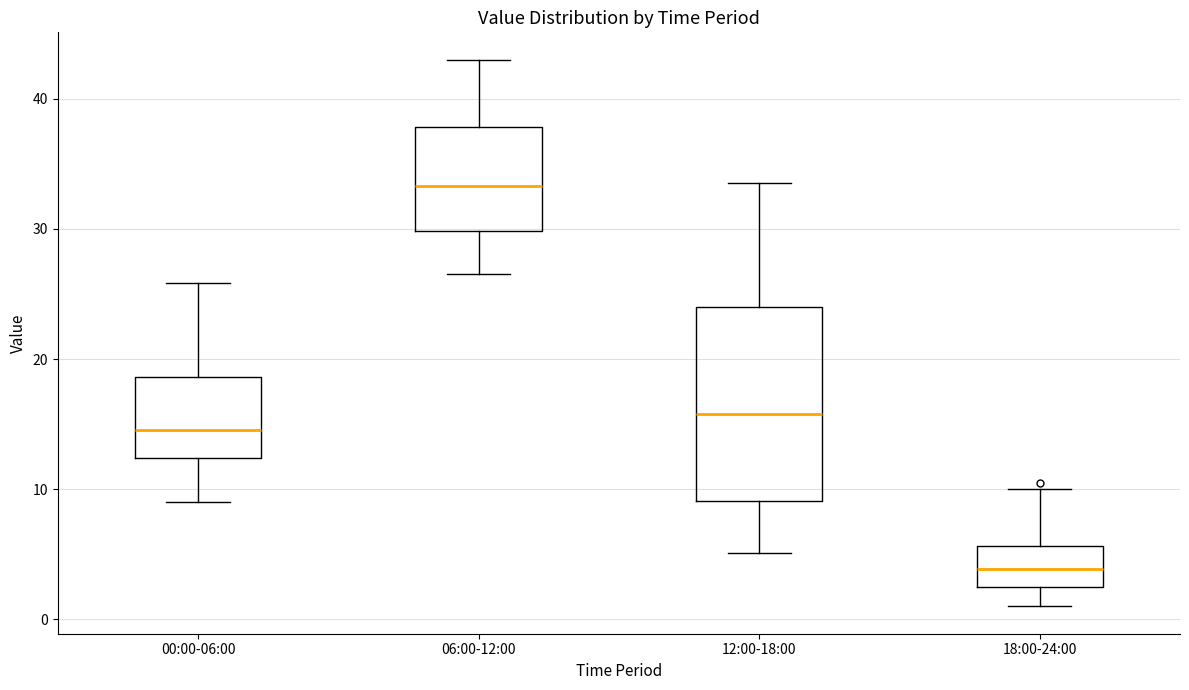

Reading left to right, transcribe this box plot: for each box, give where its median line is, the range the box spans, and where its two whiskers end, as read against the y-axis. The values are not printed on the chart, so give them approximately, as read against the axis.

00:00-06:00: median 15, box 12 to 19, whiskers 9 to 26
06:00-12:00: median 33, box 30 to 38, whiskers 27 to 43
12:00-18:00: median 16, box 9 to 24, whiskers 5 to 34
18:00-24:00: median 4, box 2 to 6, whiskers 1 to 10